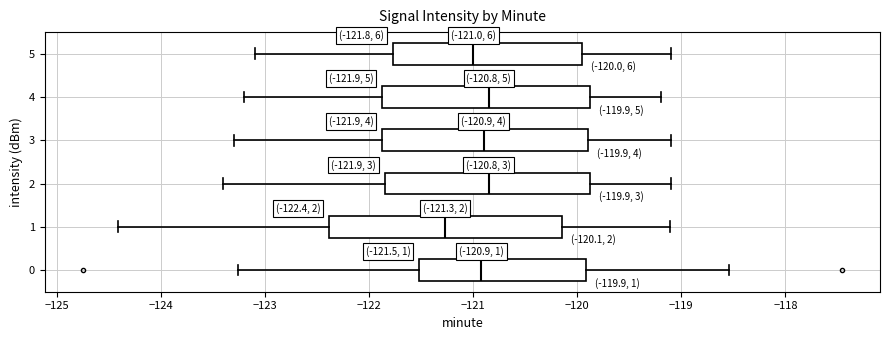

Comparing the boxes themselves (not the whiskers), which one is the widest?

1